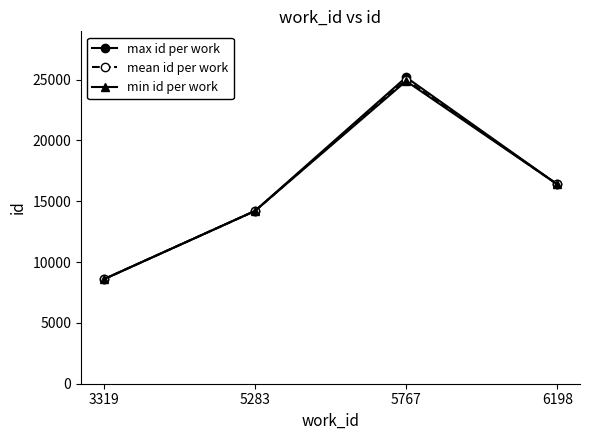

At which label is min id per work closest to 16733?

6198